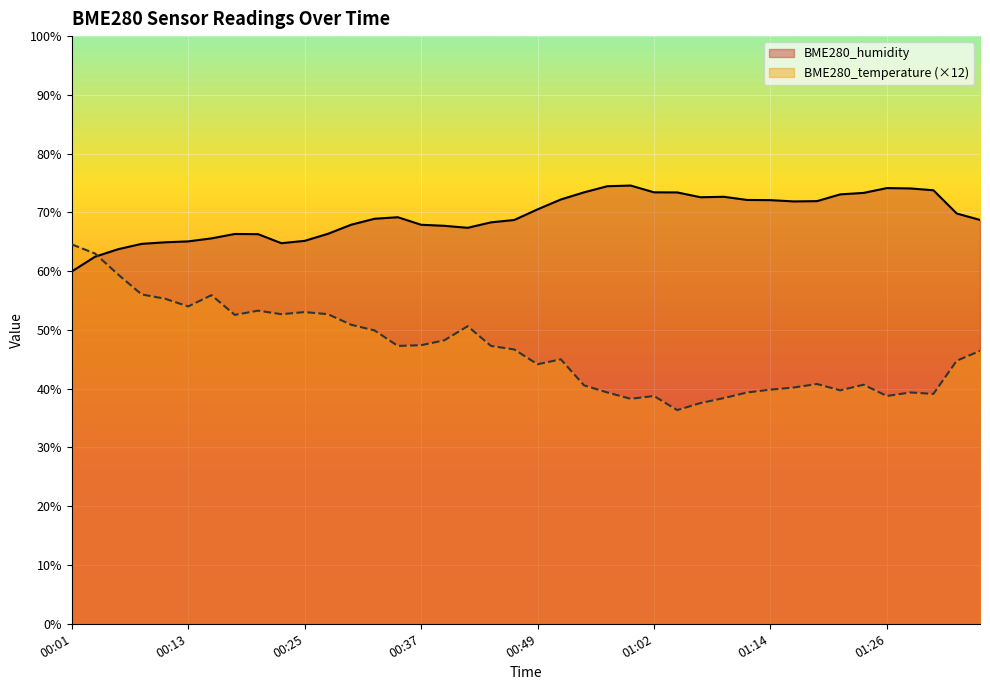

At 01:07, list the series in order from largest to smallest.

BME280_humidity, BME280_temperature